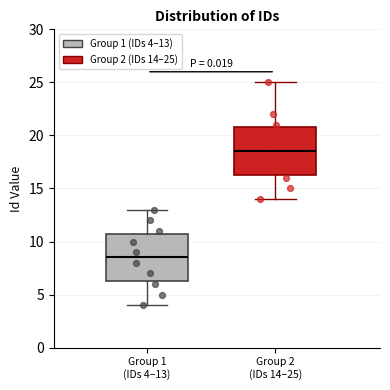

Where does the lower whisker of the box for Group 2 (IDs 14–25) end on the y-axis? The values are not printed on the chart, so give them approximately, as read against the axis.

14.0